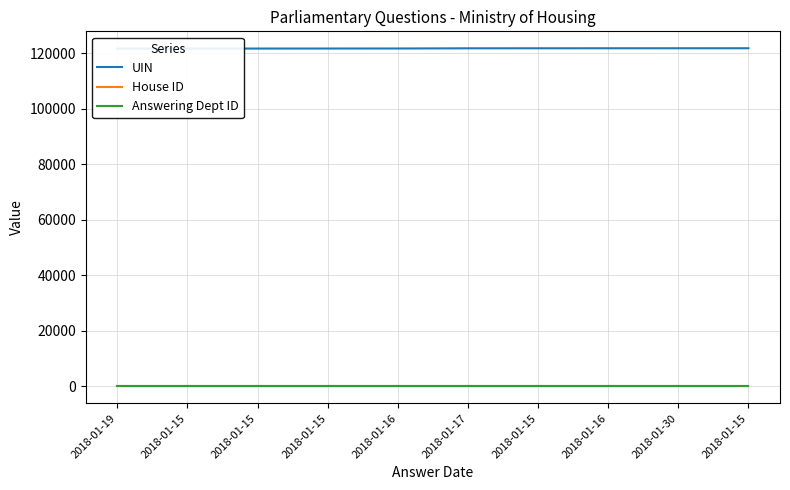

Is it true that House ID equals 1 at 2018-01-30?

True